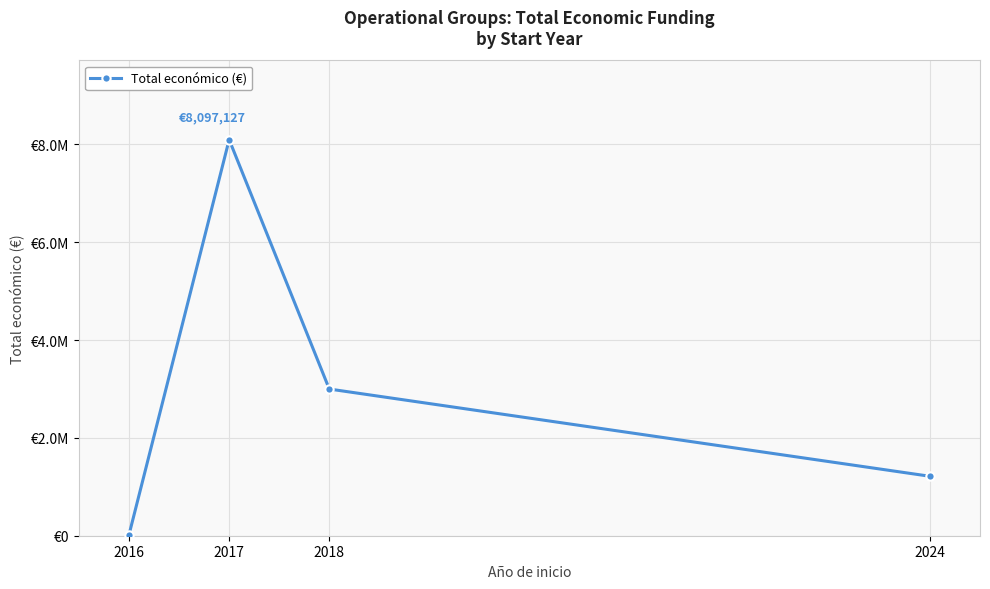

Which category has the lowest value across all series?

2016